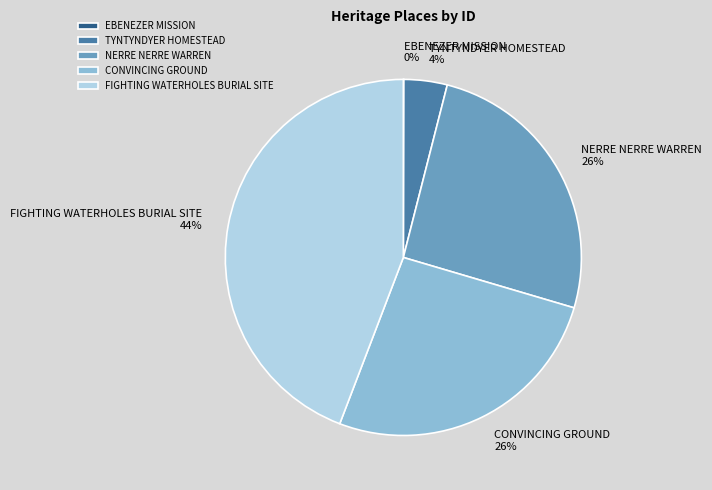

Which has a higher value, NERRE NERRE WARREN or FIGHTING WATERHOLES BURIAL SITE?

FIGHTING WATERHOLES BURIAL SITE